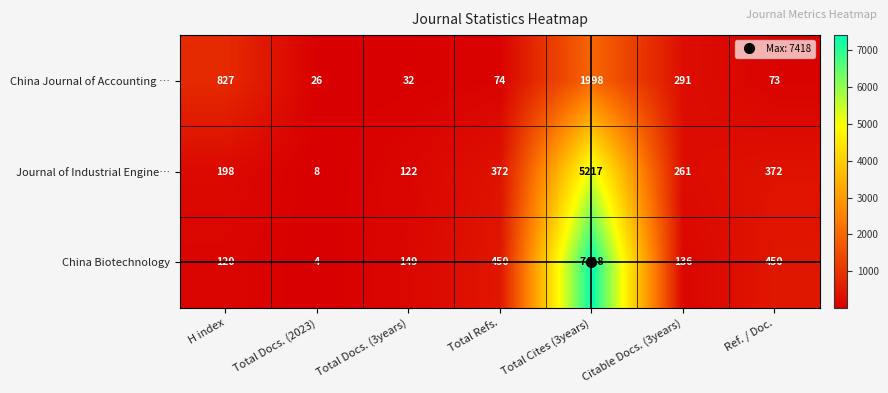

Which series has the largest total across all categories?

China Biotechnology